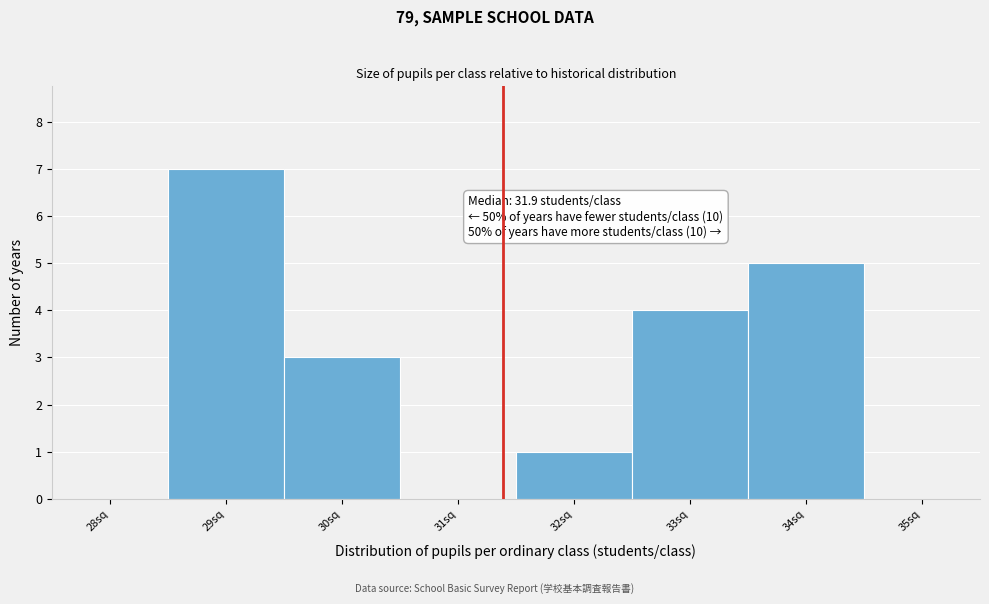

Reading left to right, transcribe all the data shown in this chart.

28sq=0	29sq=7	30sq=3	31sq=0	32sq=1	33sq=4	34sq=5	35sq=0